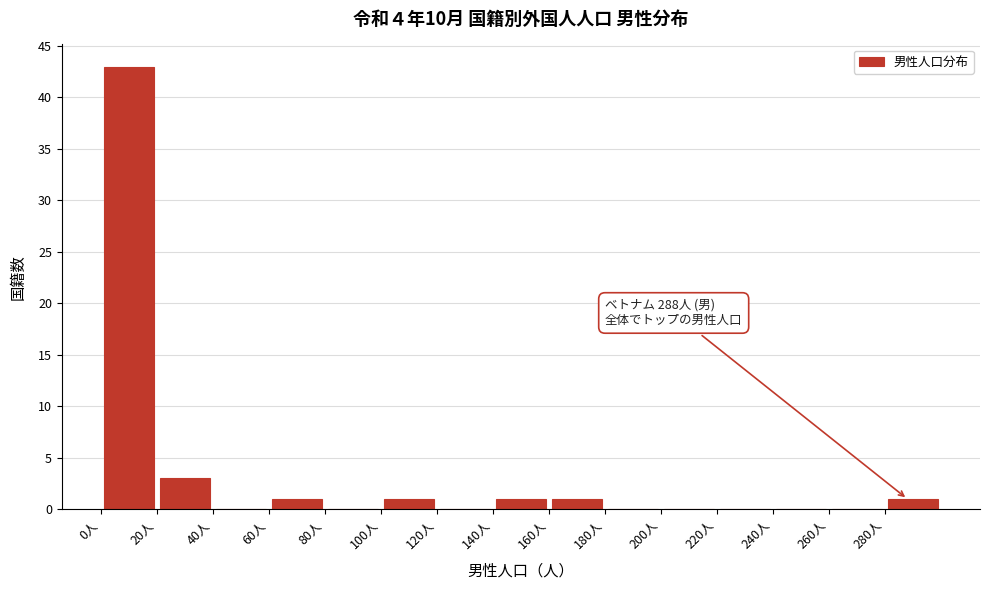

Which range on the x-axis has the tallest bar?

0 to 20